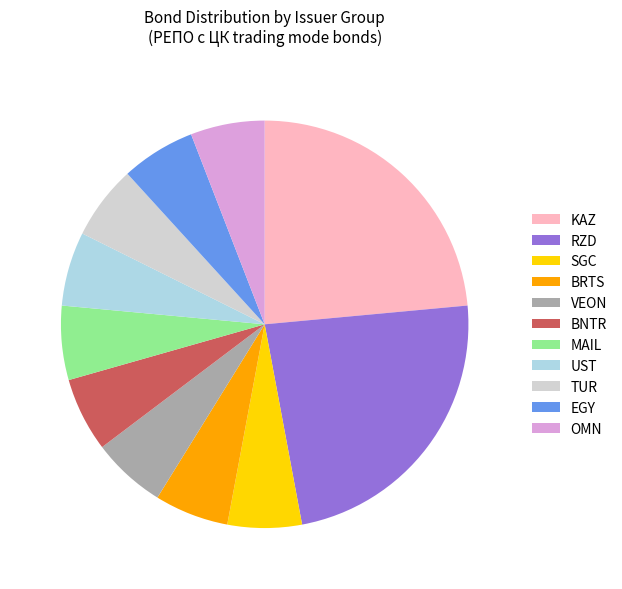

Is the sum of RZD and TUR greater than half?

No